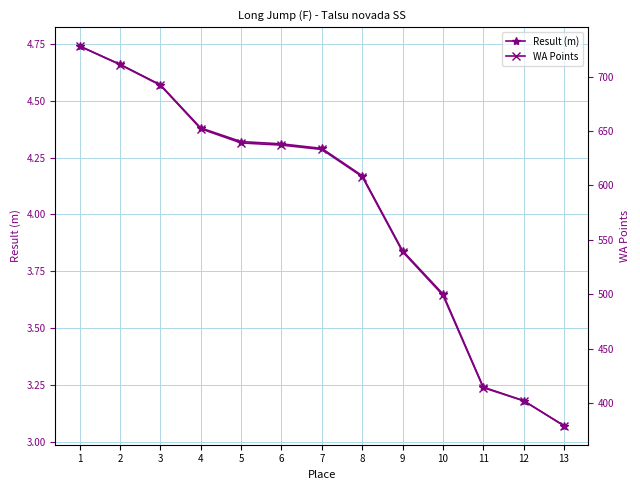

What is the maximum value for Result (m)?

4.7